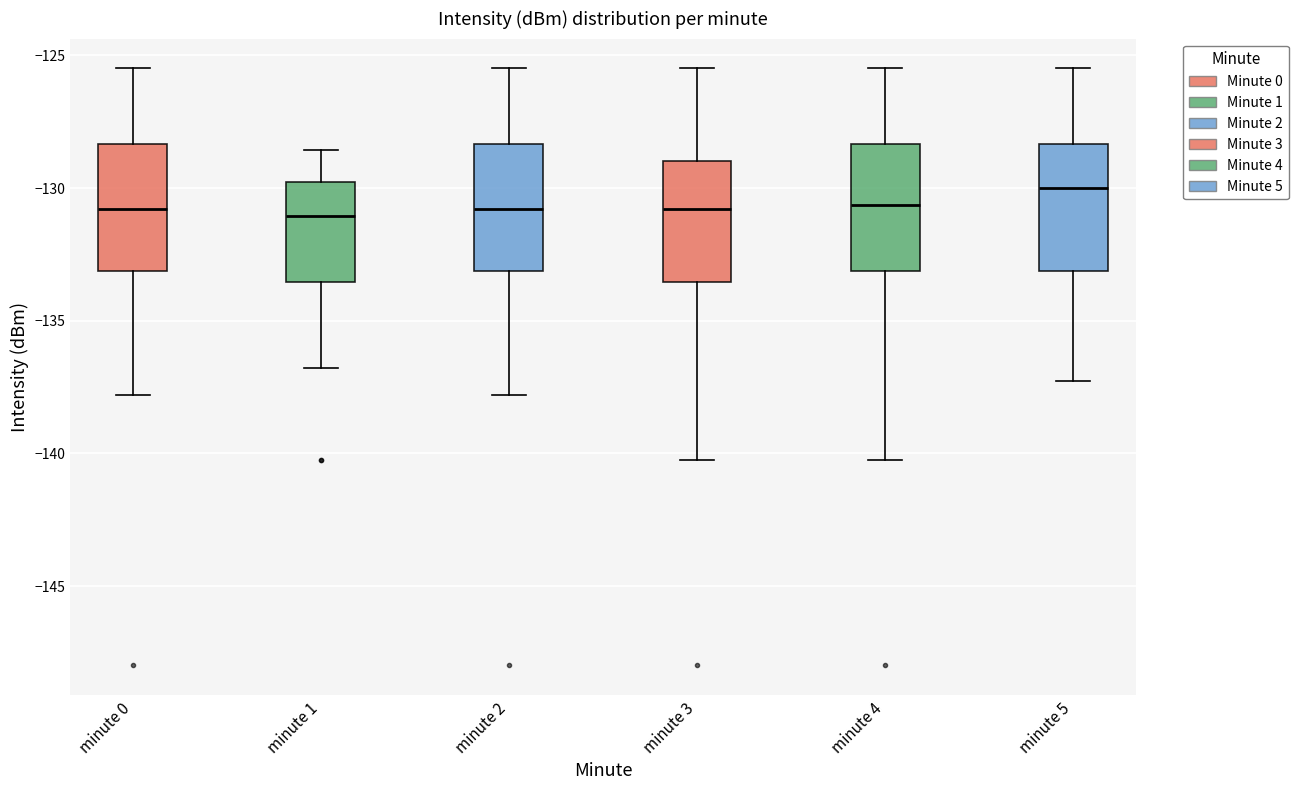

Reading left to right, transcribe this box plot: for each box, give where its median line is, the range the box spans, and where its two whiskers end, as read against the y-axis. The values are not printed on the chart, so give them approximately, as read against the axis.

minute 0: median -131.0, box -133.0 to -128.5, whiskers -138.0 to -125.5
minute 1: median -131.0, box -133.5 to -130.0, whiskers -137.0 to -128.5
minute 2: median -131.0, box -133.0 to -128.5, whiskers -138.0 to -125.5
minute 3: median -131.0, box -133.5 to -129.0, whiskers -140.5 to -125.5
minute 4: median -130.5, box -133.0 to -128.5, whiskers -140.5 to -125.5
minute 5: median -130.0, box -133.0 to -128.5, whiskers -137.5 to -125.5